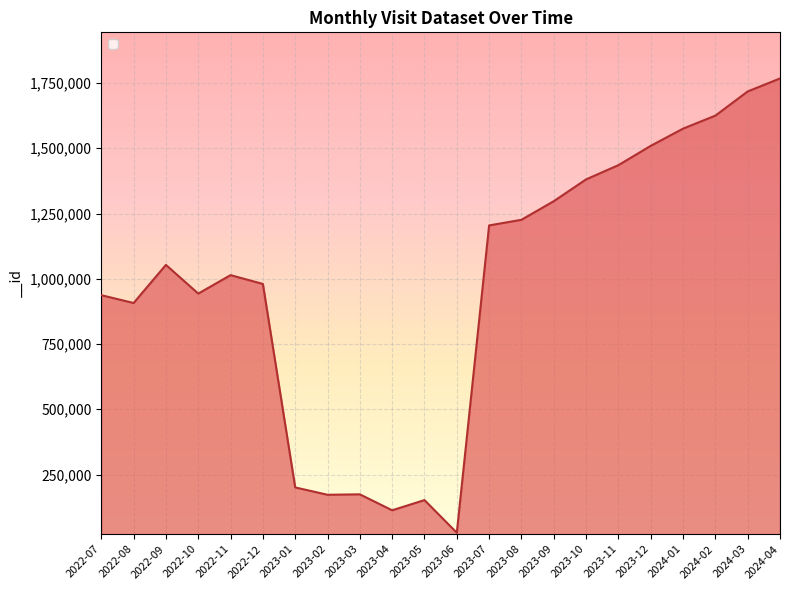

What is the ratio of the value at 2022-10 to the value at 2023-10?

0.7